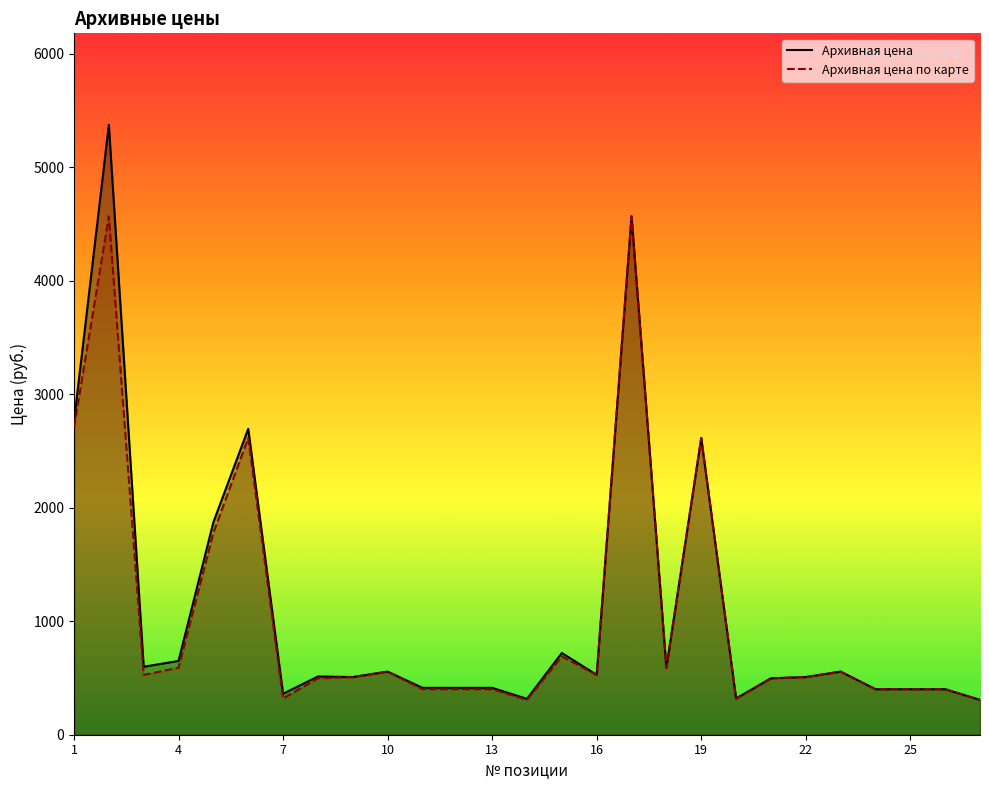

True or false: Архивная цена has more than 0 points higher than both neighbors.

True